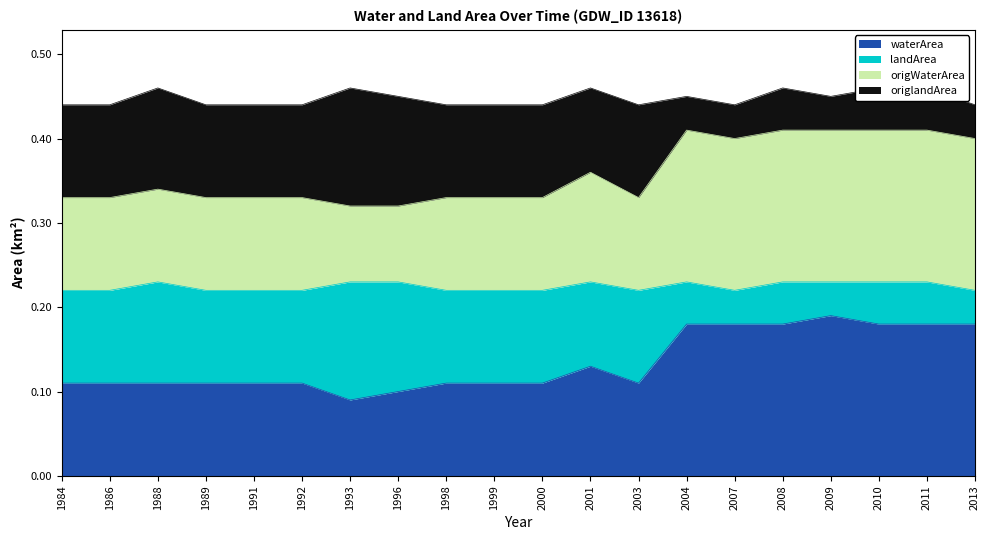

What are all the series names shown in the legend?

waterArea, landArea, origWaterArea, origlandArea